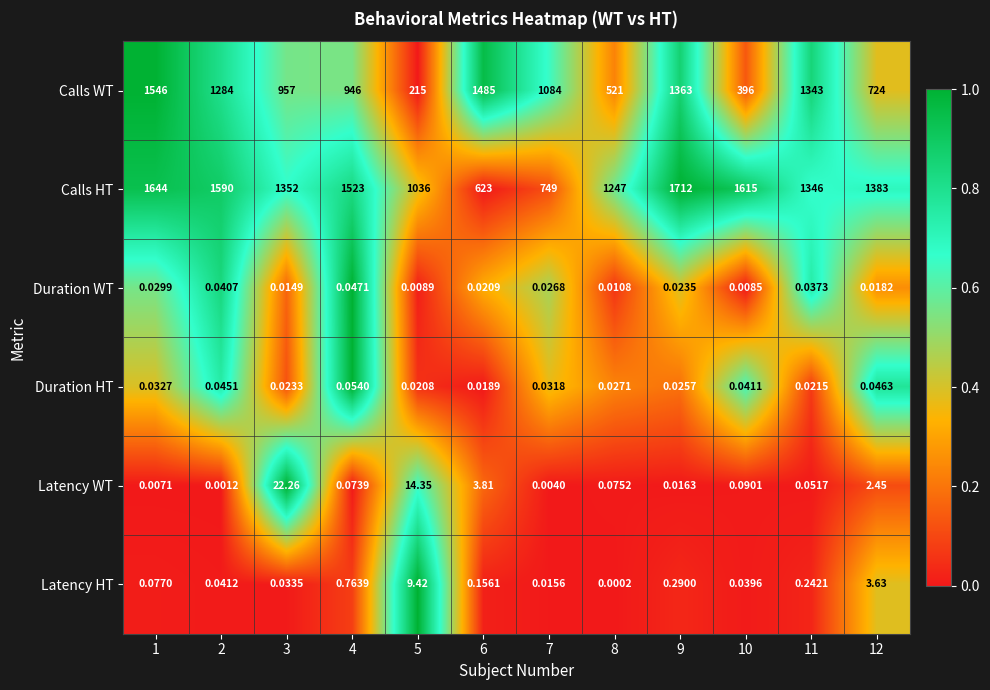

At which category is the sum across all series the highest?

1